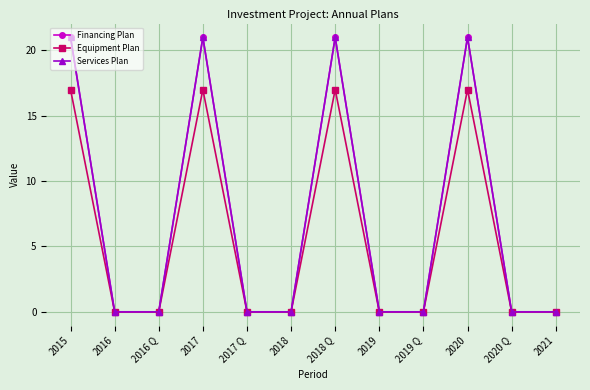

Does the chart display data point markers on the line(s)?

Yes